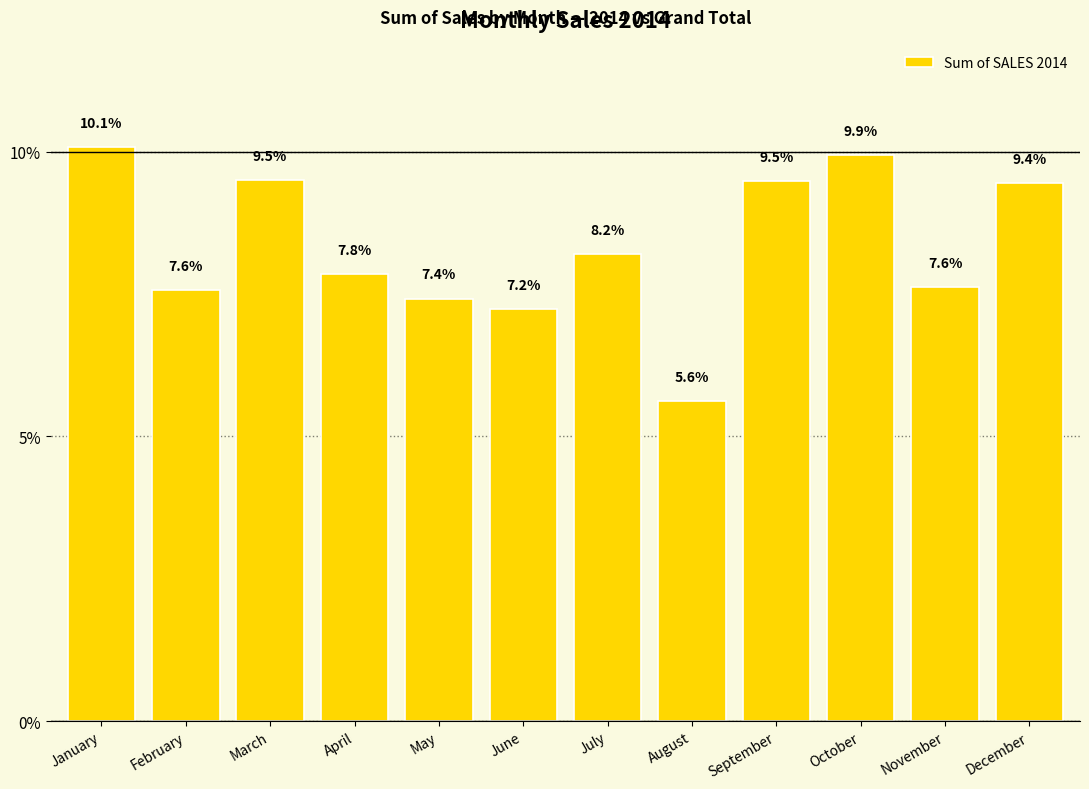

What is the difference between the maximum and minimum values?

4.5